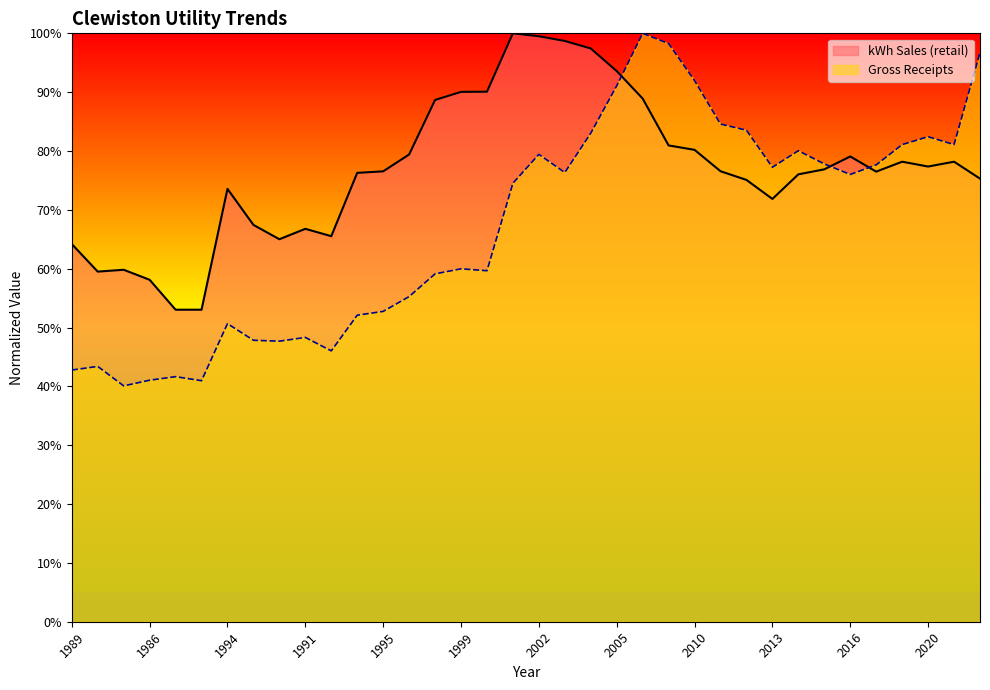

Where do kWh Sales (retail) and Gross Receipts first cross each other?

2005 and 2006